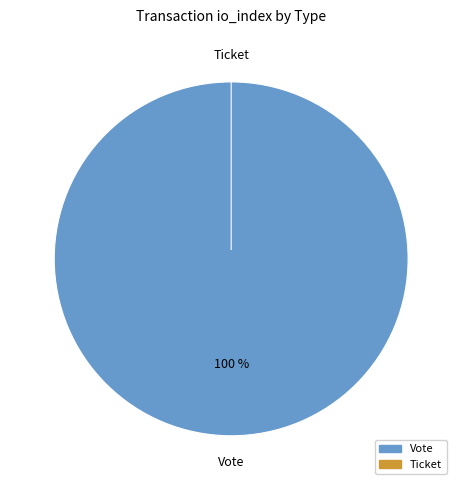

What is the total percentage of Vote and Ticket?

100.0%